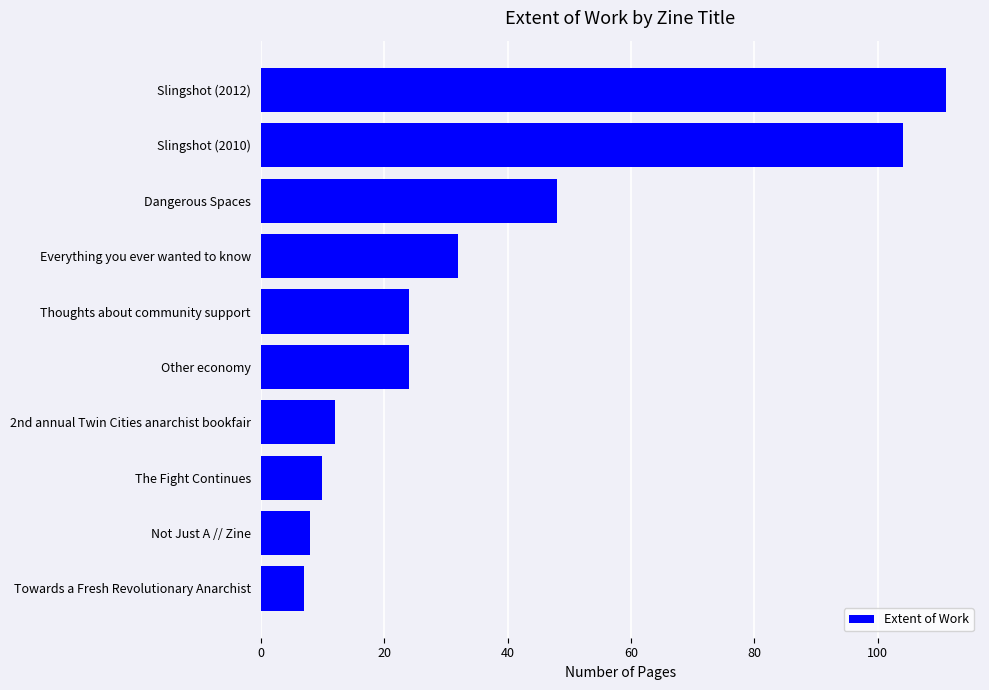

What is the change in value from Other economy to Slingshot (2010)?

+80